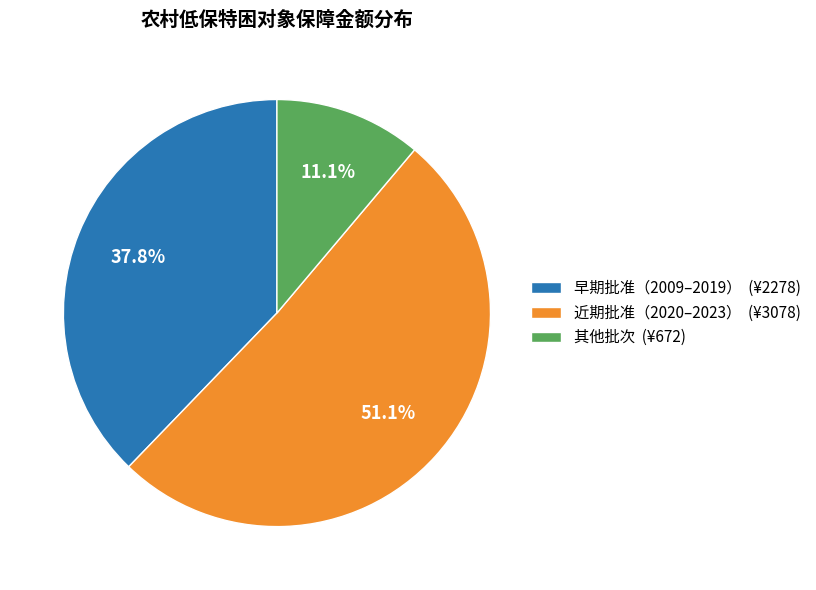

Which slice is the smallest?

其他批次 (¥672)